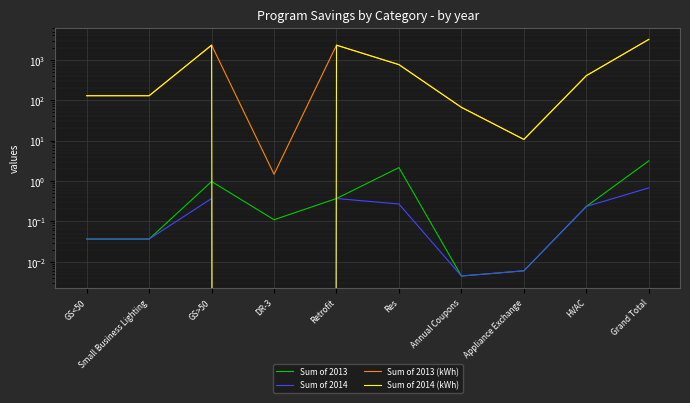

Which series changed the most between GS>50 and Res?

Sum of 2013 (kWh)